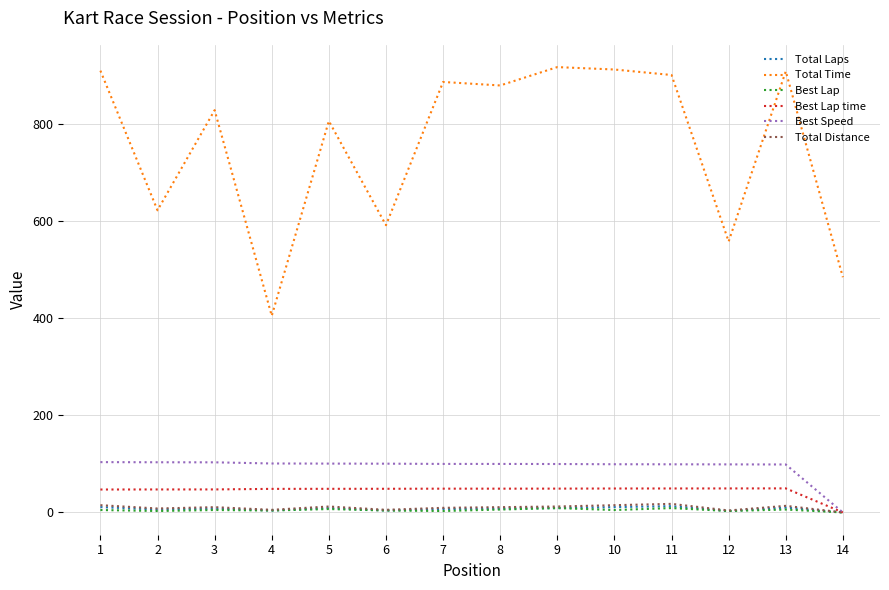

How many categories are shown in the chart?

14